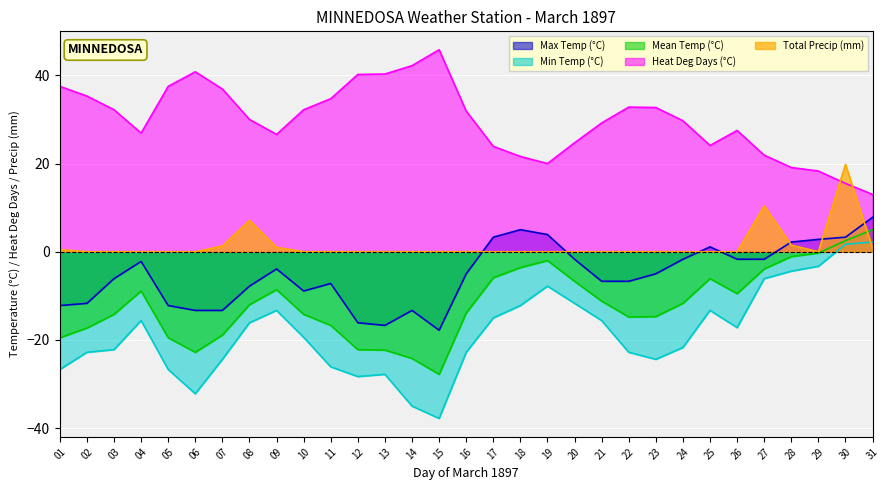

Reading right to left, list all the values displayed in this chart.

Max Temp (°C): 31=7.8	30=3.3	29=2.8	28=2.2	27=-1.7	26=-1.7	25=1.1	24=-1.7	23=-5.0	22=-6.7	21=-6.7	20=-1.7	19=3.9	18=5.0	17=3.3	16=-5.0	15=-17.8	14=-13.3	13=-16.7	12=-16.1	11=-7.2	10=-8.9	09=-3.9	08=-7.8	07=-13.3	06=-13.3	05=-12.2	04=-2.2	03=-6.1	02=-11.7	01=-12.2
Min Temp (°C): 31=2.2	30=1.7	29=-3.3	28=-4.4	27=-6.1	26=-17.2	25=-13.3	24=-21.7	23=-24.4	22=-22.8	21=-15.6	20=-11.7	19=-7.8	18=-12.2	17=-15.0	16=-22.8	15=-37.8	14=-35.0	13=-27.8	12=-28.3	11=-26.1	10=-19.4	09=-13.3	08=-16.1	07=-24.4	06=-32.2	05=-26.7	04=-15.6	03=-22.2	02=-22.8	01=-26.7
Mean Temp (°C): 31=5.0	30=2.5	29=-0.3	28=-1.1	27=-3.9	26=-9.5	25=-6.1	24=-11.7	23=-14.7	22=-14.8	21=-11.2	20=-6.7	19=-2.0	18=-3.6	17=-5.9	16=-13.9	15=-27.8	14=-24.2	13=-22.3	12=-22.2	11=-16.7	10=-14.2	09=-8.6	08=-12.0	07=-18.9	06=-22.8	05=-19.5	04=-8.9	03=-14.2	02=-17.3	01=-19.5
Heat Deg Days (°C): 31=13.0	30=15.5	29=18.3	28=19.1	27=21.9	26=27.5	25=24.1	24=29.7	23=32.7	22=32.8	21=29.2	20=24.7	19=20.0	18=21.6	17=23.9	16=31.9	15=45.8	14=42.2	13=40.3	12=40.2	11=34.7	10=32.2	09=26.6	08=30.0	07=36.9	06=40.8	05=37.5	04=26.9	03=32.2	02=35.3	01=37.5
Total Precip (mm): 31=0.8	30=19.8	29=0.0	28=1.5	27=10.4	26=0.0	25=0.0	24=0.0	23=0.0	22=0.0	21=0.0	20=0.0	19=0.0	18=0.0	17=0.0	16=0.0	15=0.0	14=0.0	13=0.0	12=0.0	11=0.0	10=0.0	09=1.0	08=7.1	07=1.3	06=0.0	05=0.0	04=0.0	03=0.0	02=0.0	01=0.5